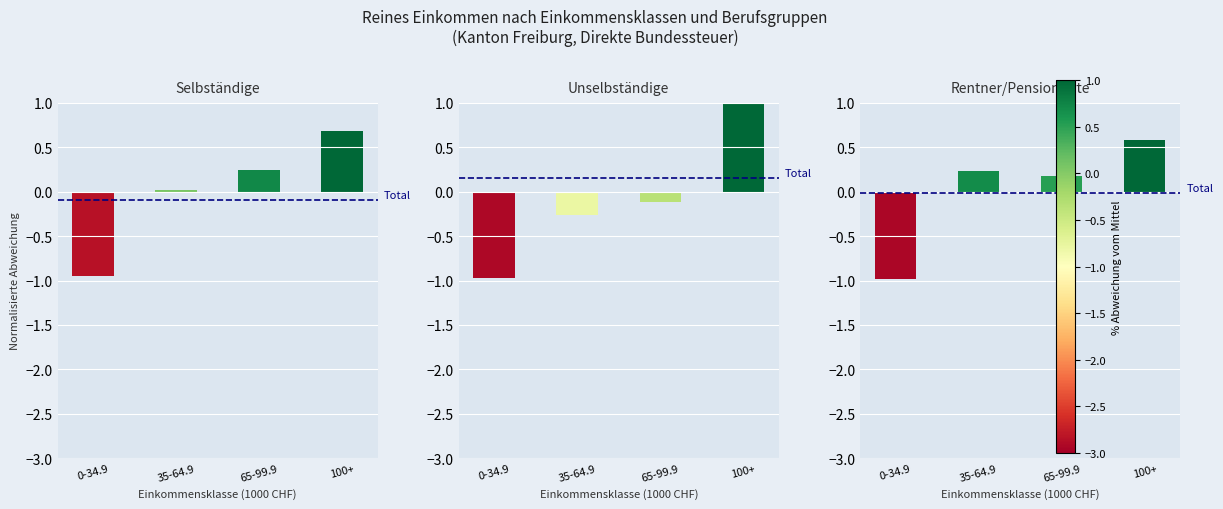

Reading left to right, extract all data points from this chart.

Selbständige: 0-34.9=-1.0	35-64.9=0.0	65-99.9=0.2	100+=0.7
Unselbständige: 0-34.9=-1.0	35-64.9=-0.3	65-99.9=-0.1	100+=1.4
Rentner/Pensionierte: 0-34.9=-1.0	35-64.9=0.2	65-99.9=0.2	100+=0.6